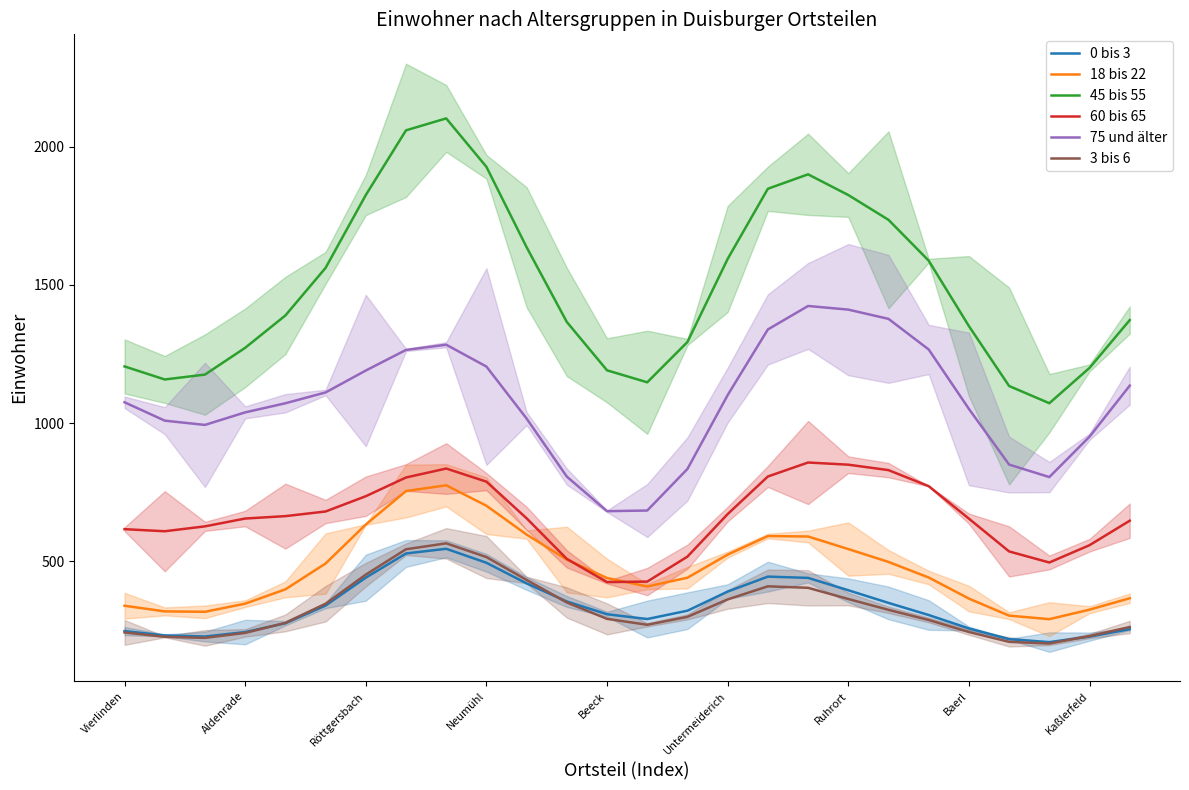

Is it true that 18 bis 22 equals 218.1 at Baerl?

False